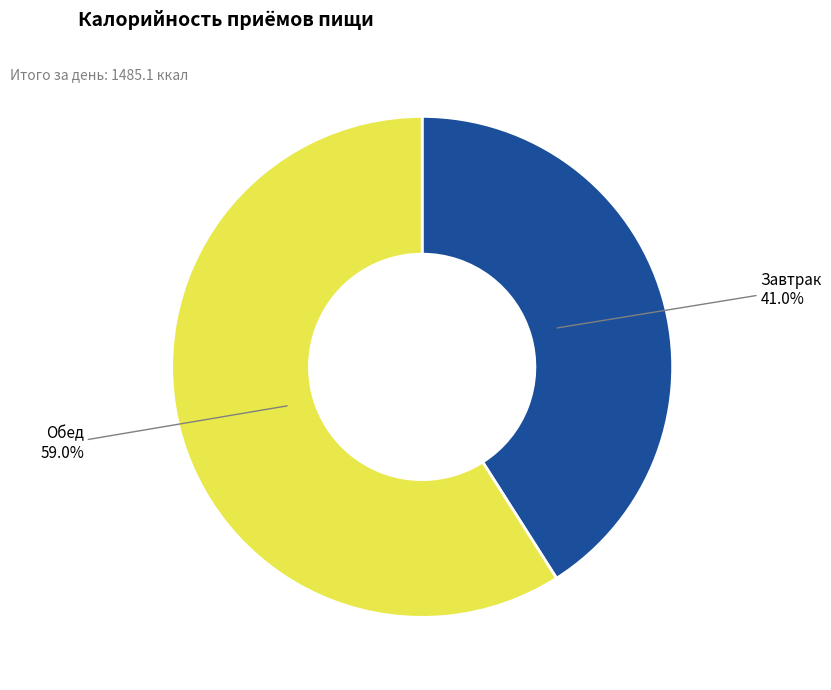

To the nearest percent, what is the combined percentage of Завтрак and Обед?

100%